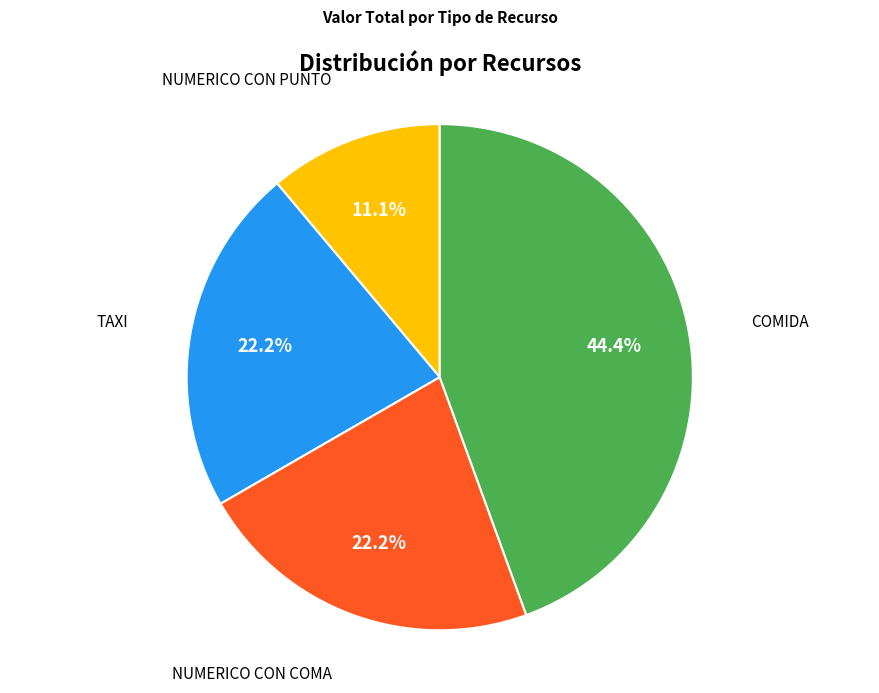

Approximately how many times larger is the value at NUMERICO CON COMA compared to TAXI?

1.0